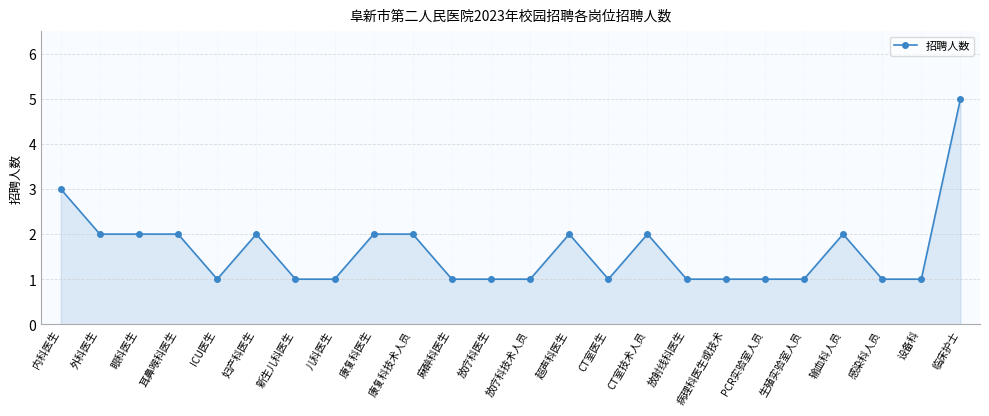

What is the label of the 24th point from the right?

内科医生